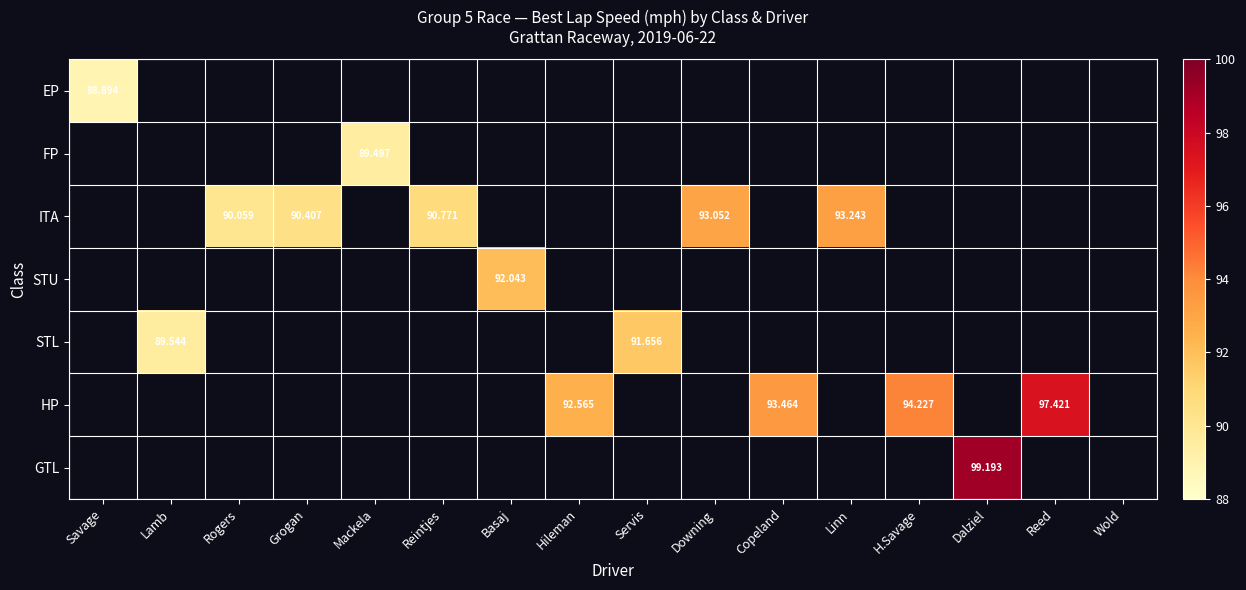

How many categories are shown in the chart?

16